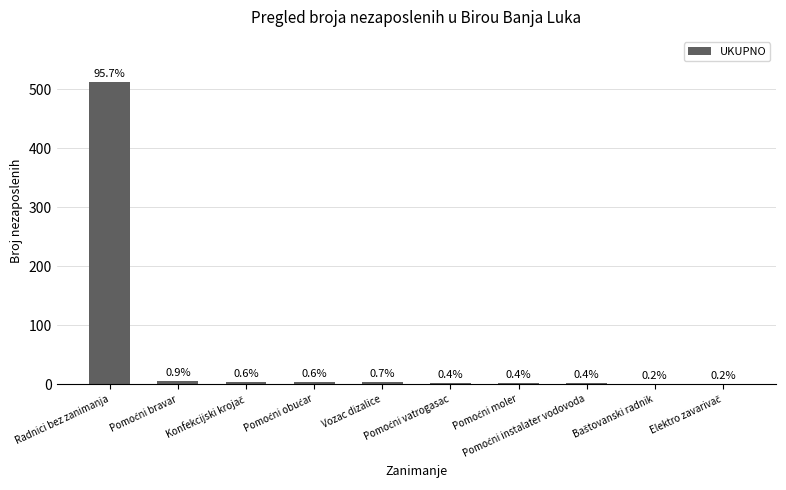

How many bars are there in total?

10